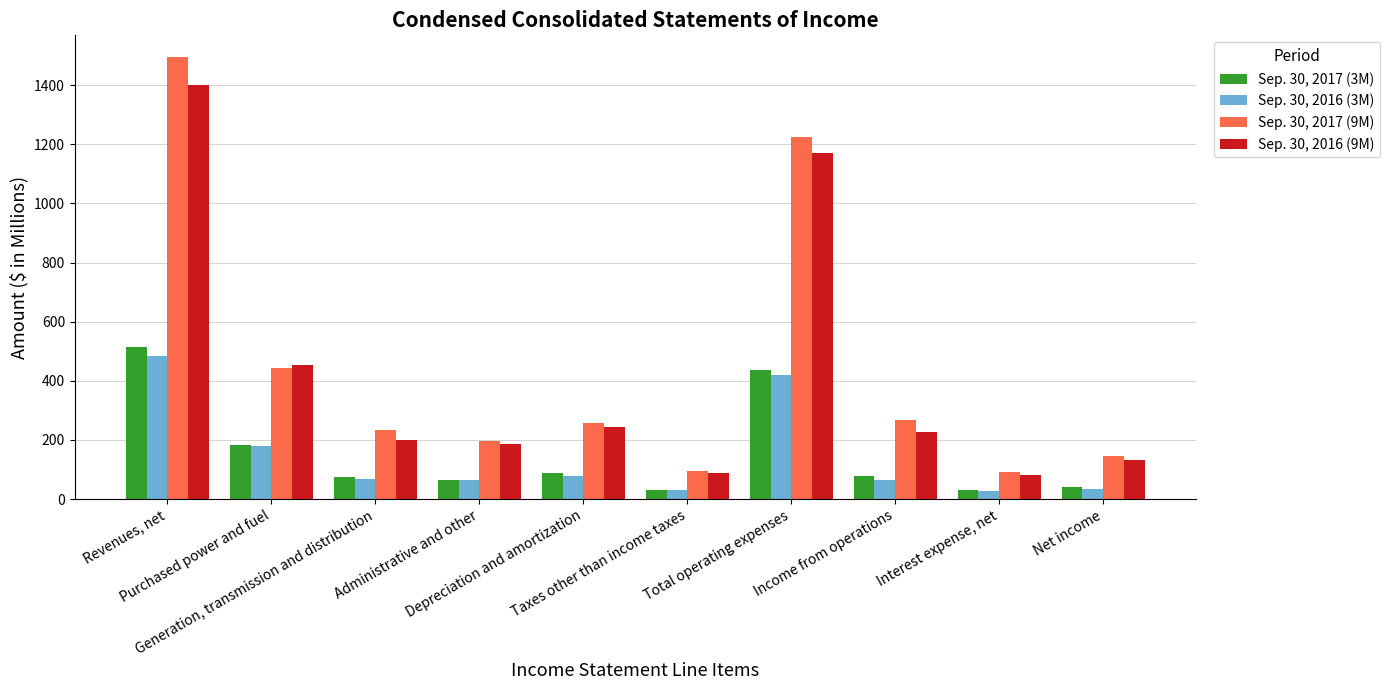

What is the total value across all series at Interest expense, net?

230